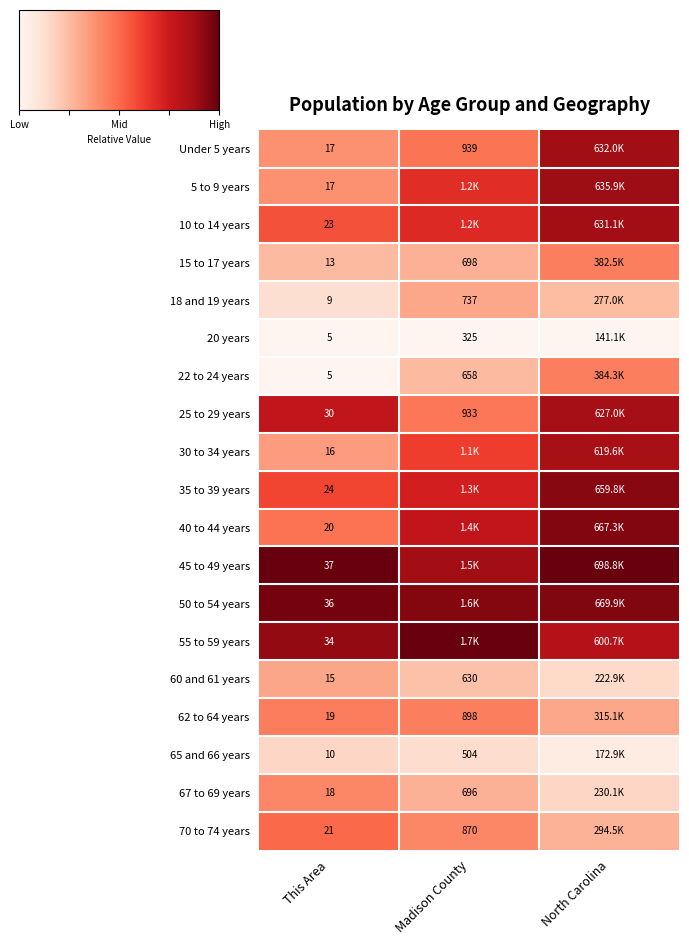

Which category has the lowest value across all series?

This Area